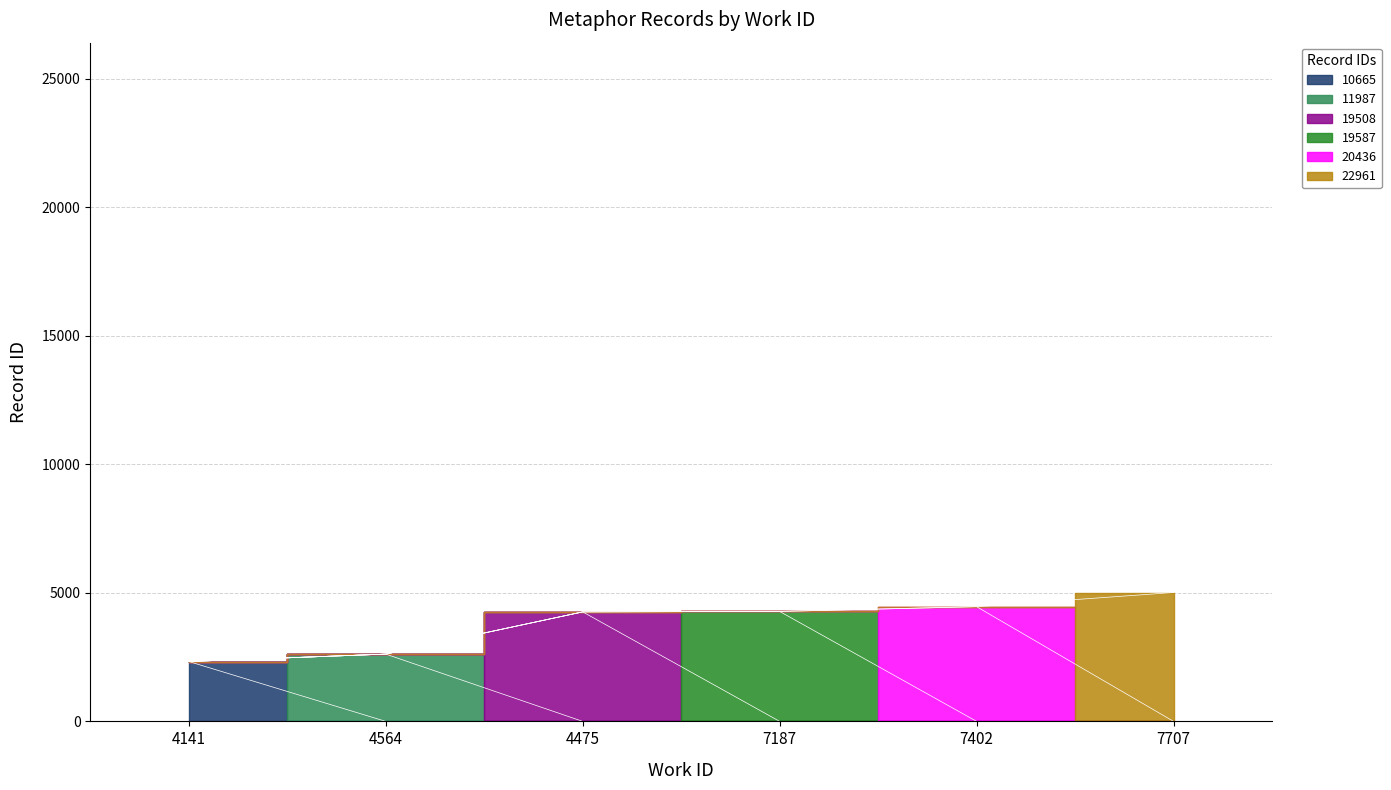

True or false: there are more than 1 points higher than both neighbors.

False